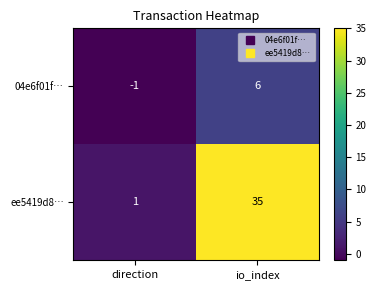

Rank the series by their maximum value, from lowest to highest.

04e6f01f…, ee5419d8…